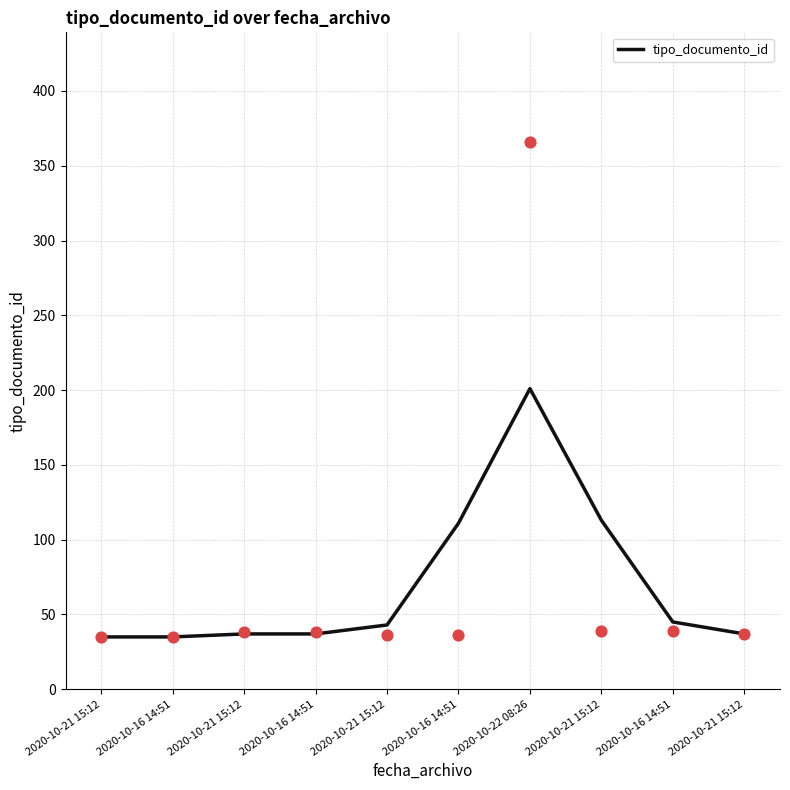

Between 2020-10-16 14:51 and 2020-10-21 15:12, which is larger?

2020-10-16 14:51